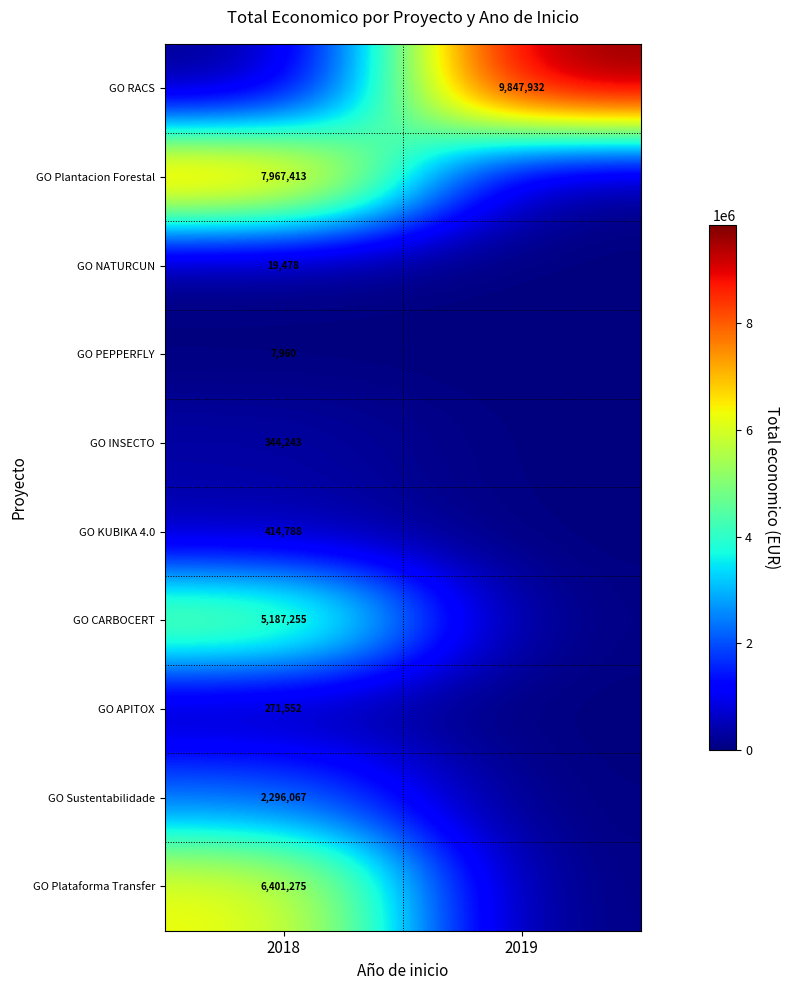

True or false: GO KUBIKA 4.0 has a value of 115046 at 2018.

False